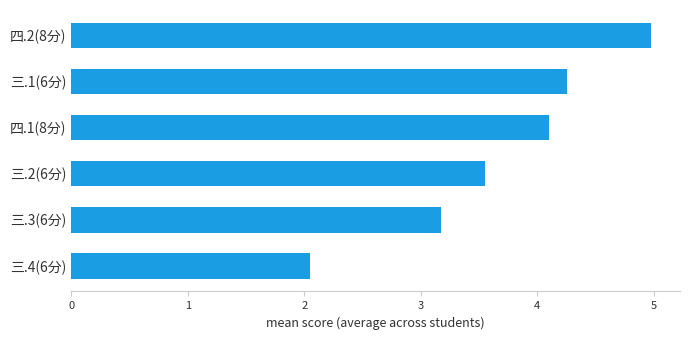

What is the difference between the maximum and minimum values?

2.9